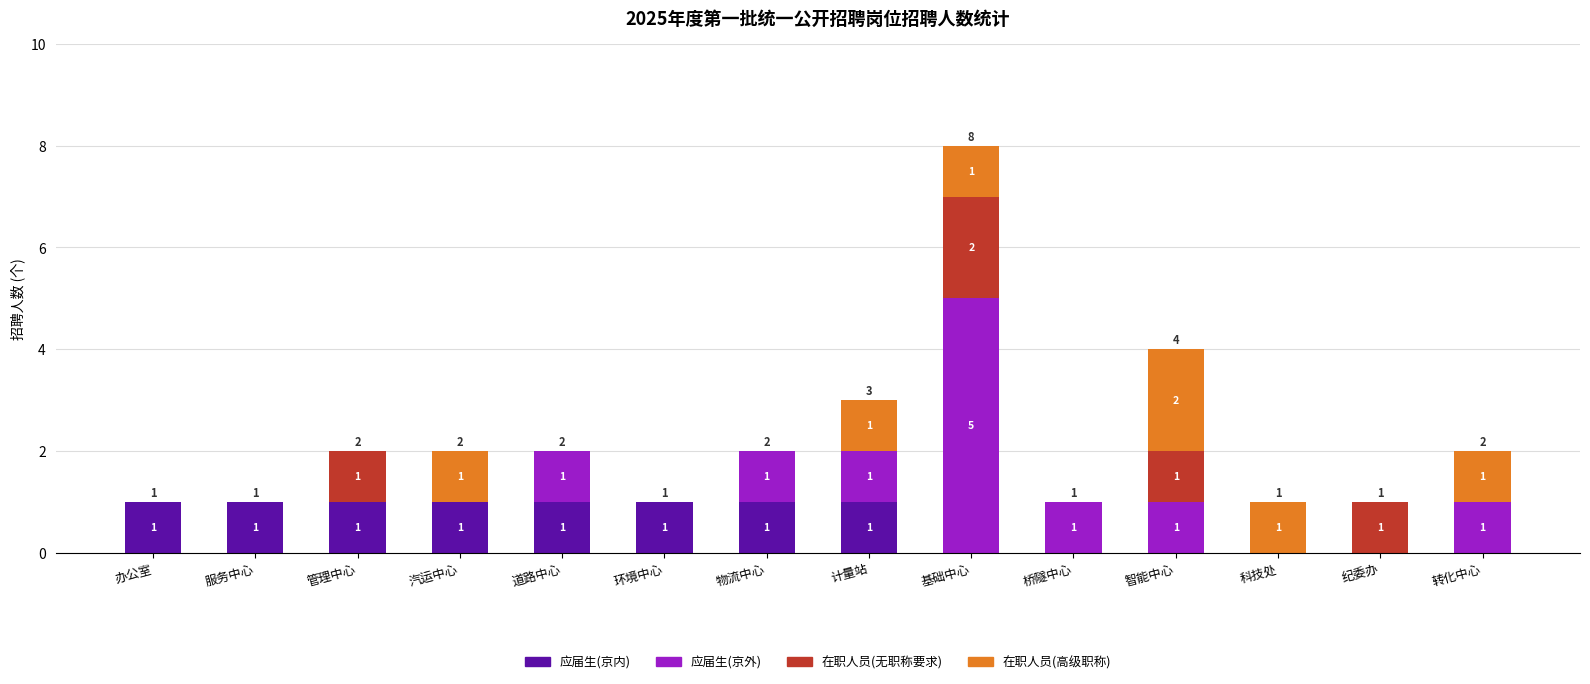

How many 应届生(京内) values are between 0 and 1?

14